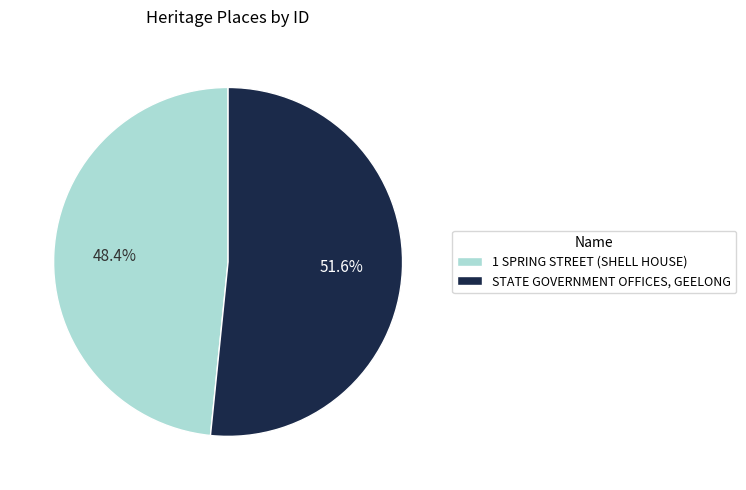

Rank the categories by value from highest to lowest.

STATE GOVERNMENT OFFICES, GEELONG, 1 SPRING STREET (SHELL HOUSE)